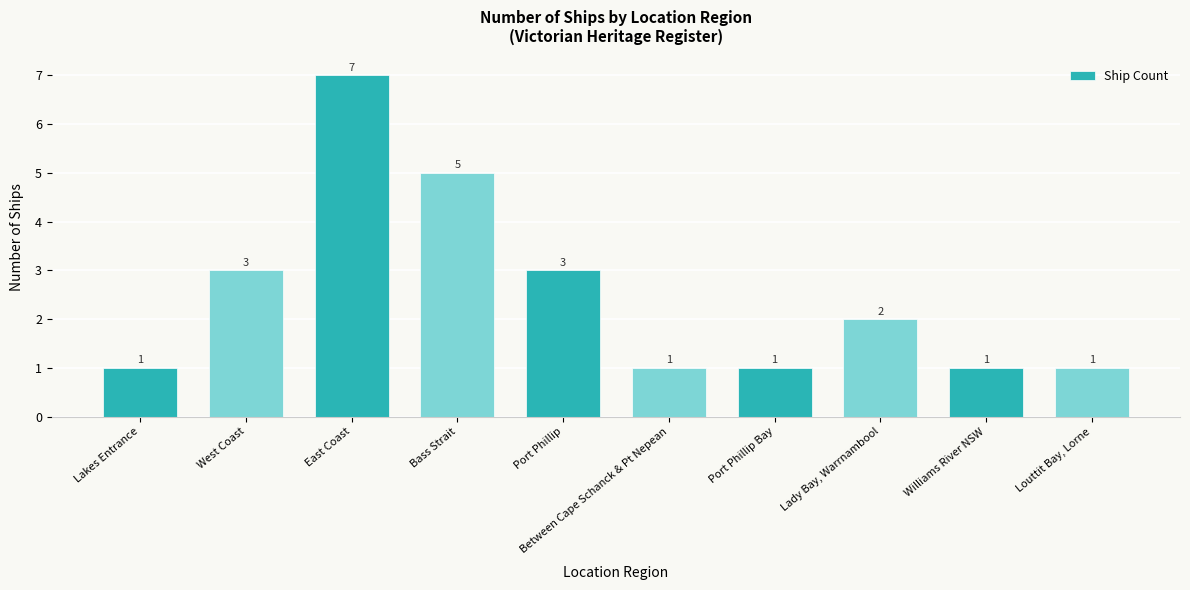

Are the bars grouped side by side (vs. stacked)?

No